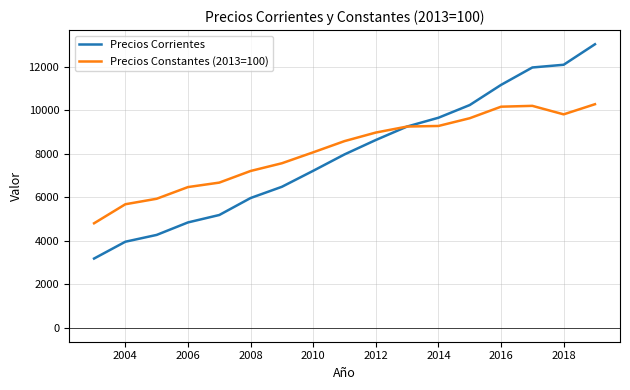

List the series in order of their peak value, highest first.

Precios Corrientes, Precios Constantes (2013=100)